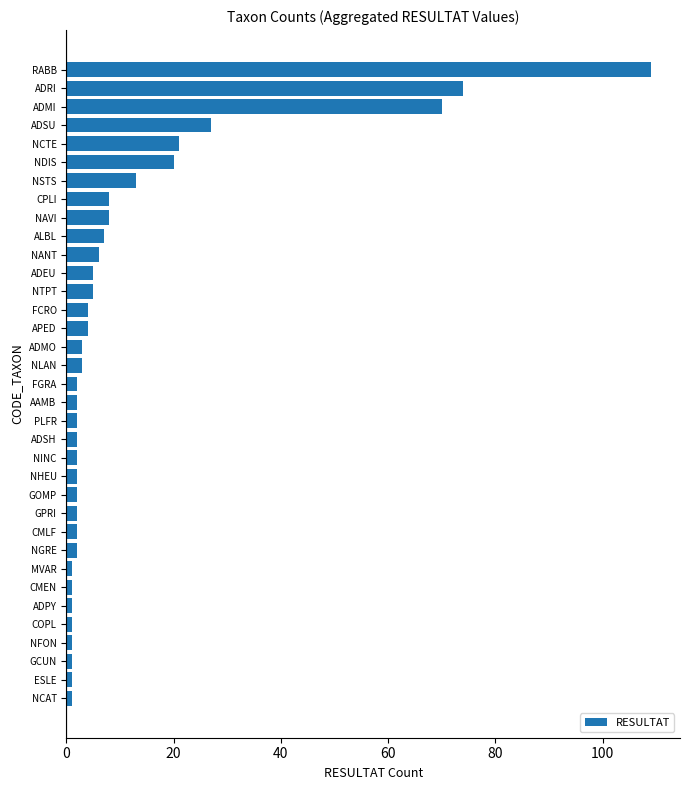

What is the difference between the second highest and minimum values?

73